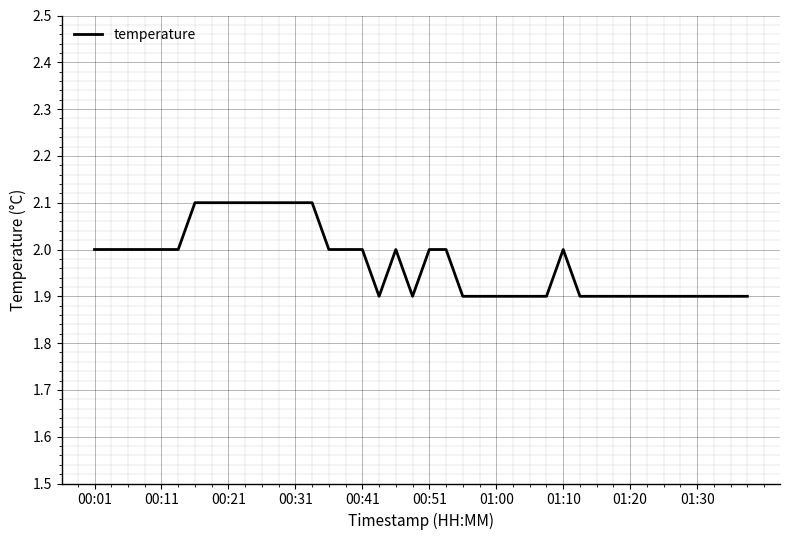

What is the greatest value displayed?

2.1